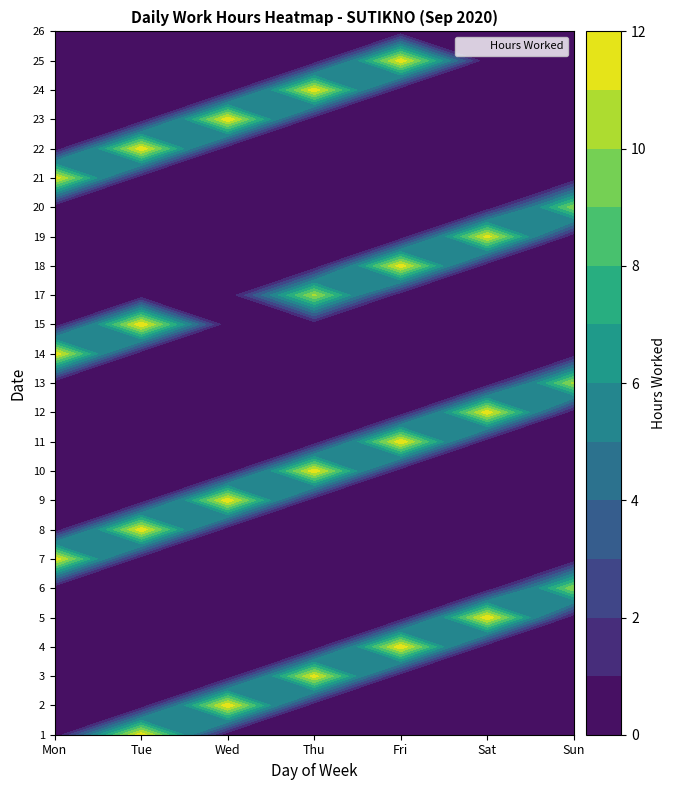

At how many categories does at least one series exceed 4?

7